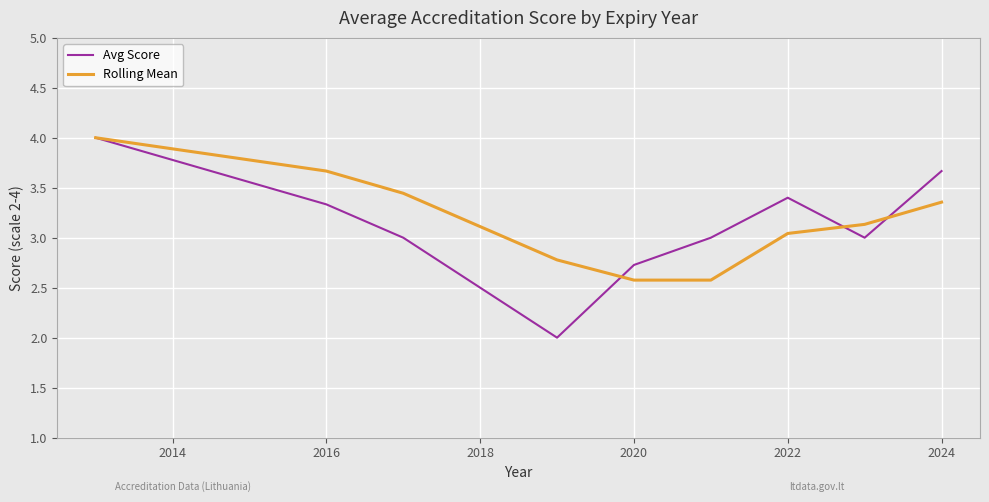

What is the sum of all Avg Score values?

28.1